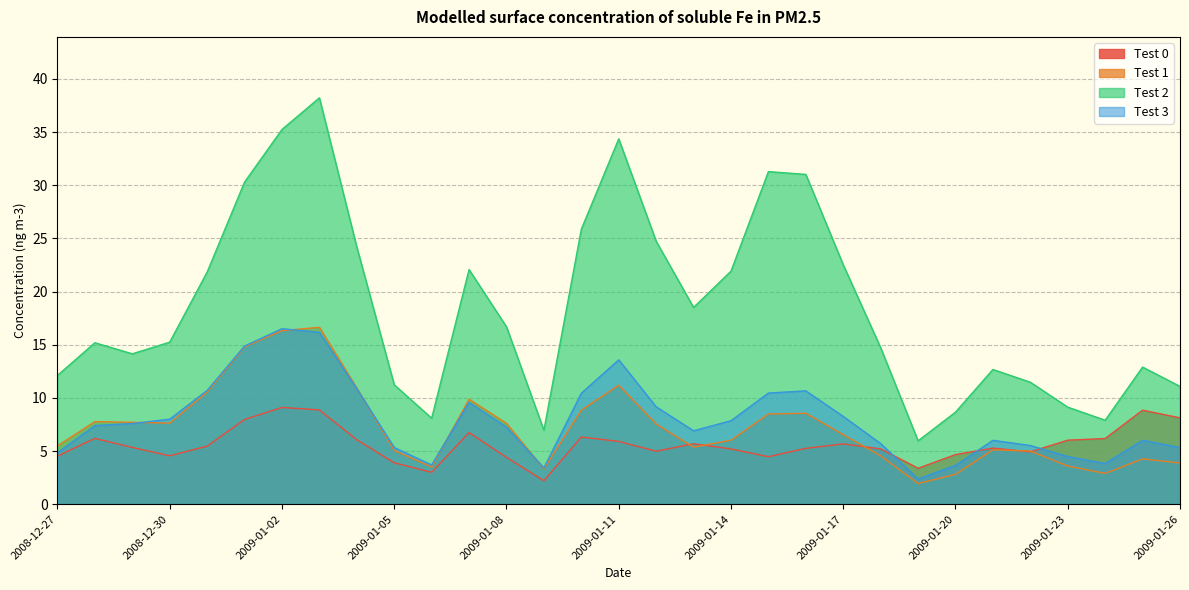

What is the sum of the Test 3 values at 2009-01-09 and 2009-01-02?

19.9